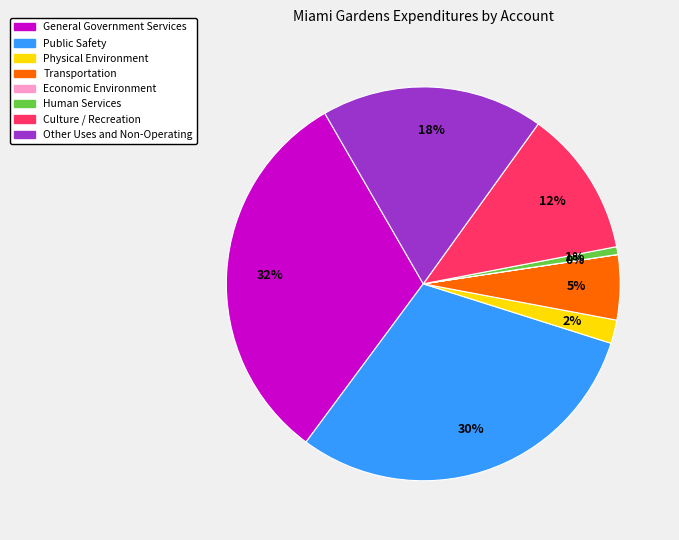

Is Transportation the majority of the pie?

No